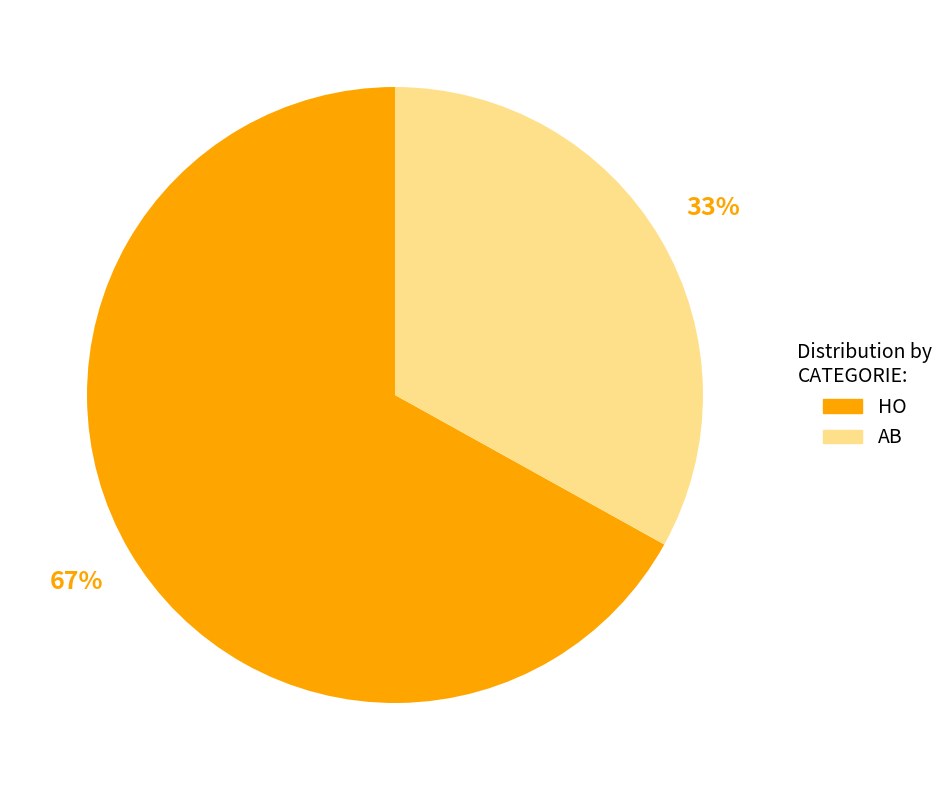

How many slices are in this pie chart?

2